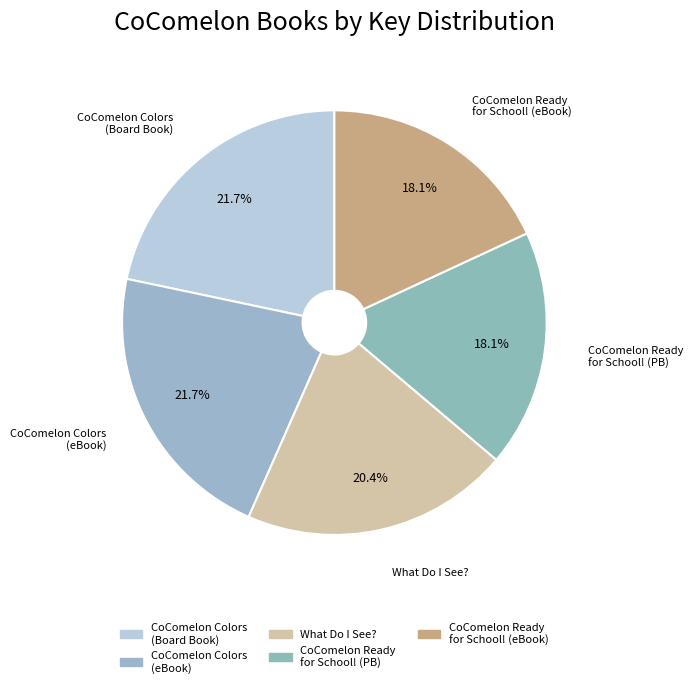

Is there a majority slice in this chart?

No